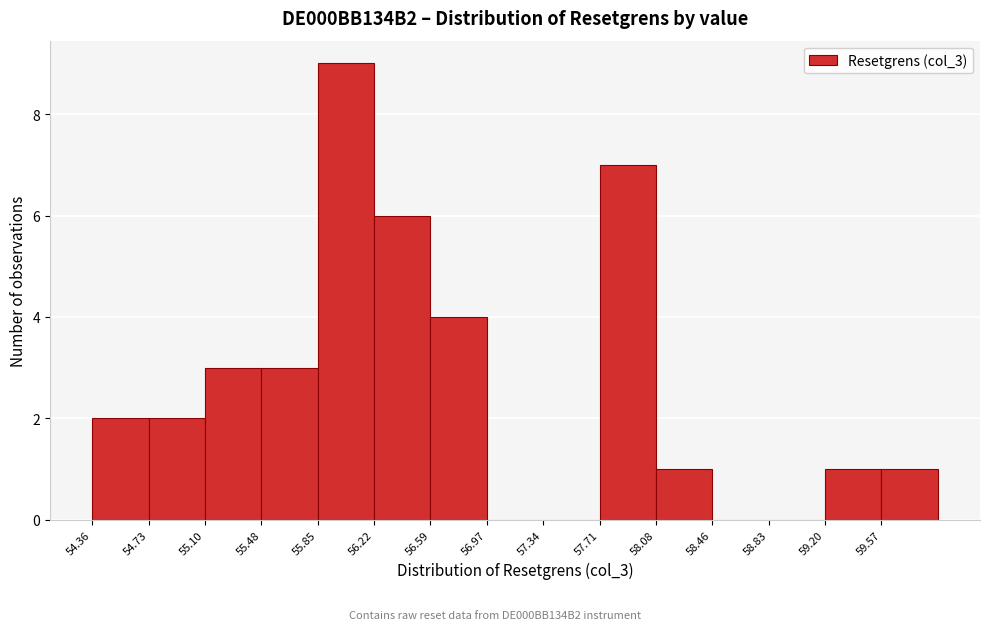

Reading left to right, list every bar in this chart as the range it spans on the x-axis followed by its height. Neither the bar edges nor the heights are printed on the chart, so give them approximately, as read against the axes.

54.35 to 54.75: 2
54.75 to 55.10: 2
55.10 to 55.50: 3
55.50 to 55.85: 3
55.85 to 56.20: 9
56.20 to 56.60: 6
56.60 to 56.95: 4
56.95 to 57.35: 0
57.35 to 57.70: 0
57.70 to 58.10: 7
58.10 to 58.45: 1
58.45 to 58.85: 0
58.85 to 59.20: 0
59.20 to 59.55: 1
59.55 to 59.95: 1